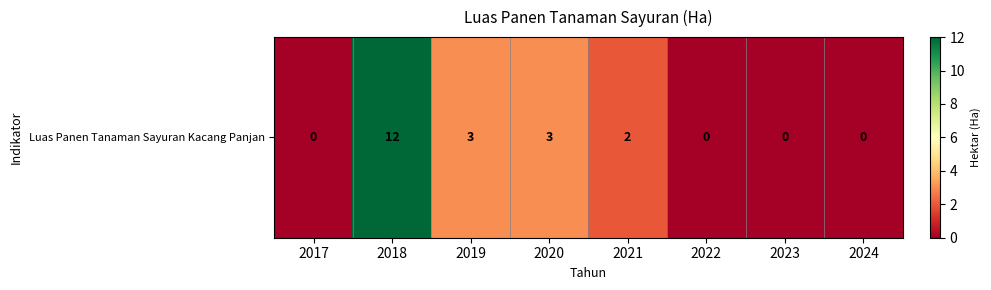

How many values are below 2?

4